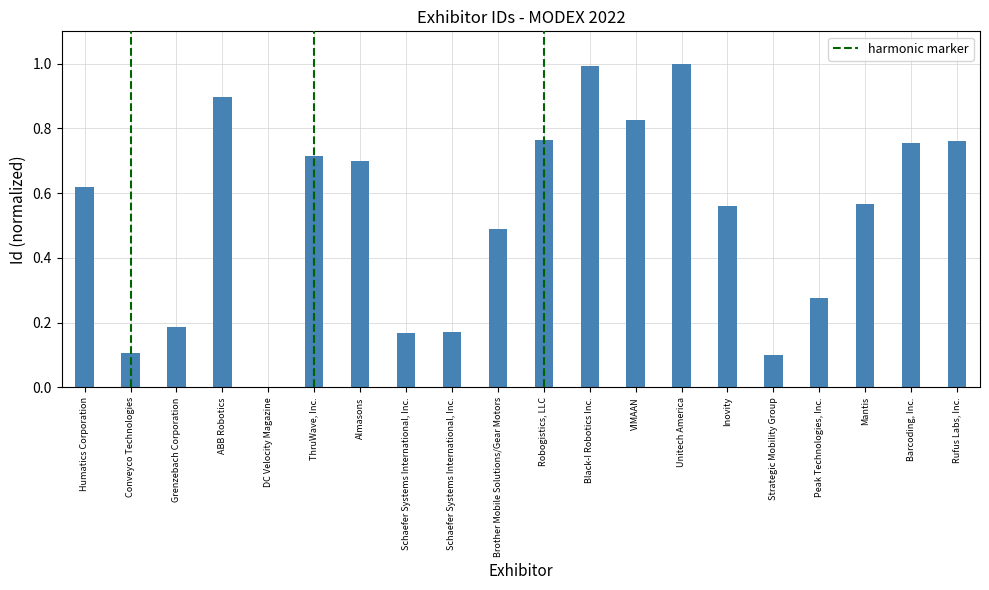

Reading left to right, what are all the values shown in this chart?

Humatics Corporation=0.6	Conveyco Technologies=0.1	Grenzebach Corporation=0.2	ABB Robotics=0.9	DC Velocity Magazine=0.0	ThruWave, Inc.=0.7	Almasons=0.7	Schaefer Systems International, Inc.=0.2	Schaefer Systems International, Inc.=0.2	Brother Mobile Solutions/Gear Motors=0.5	Robogistics, LLC=0.8	Black-I Robotics Inc.=1.0	VIMAAN=0.8	Unitech America=1.0	Inovity=0.6	Strategic Mobility Group=0.1	Peak Technologies, Inc.=0.3	Mantis=0.6	Barcoding, Inc.=0.8	Rufus Labs, Inc.=0.8